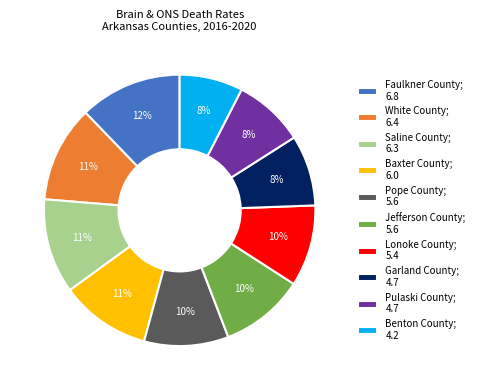

To the nearest percent, what is the average slice percentage?

10%